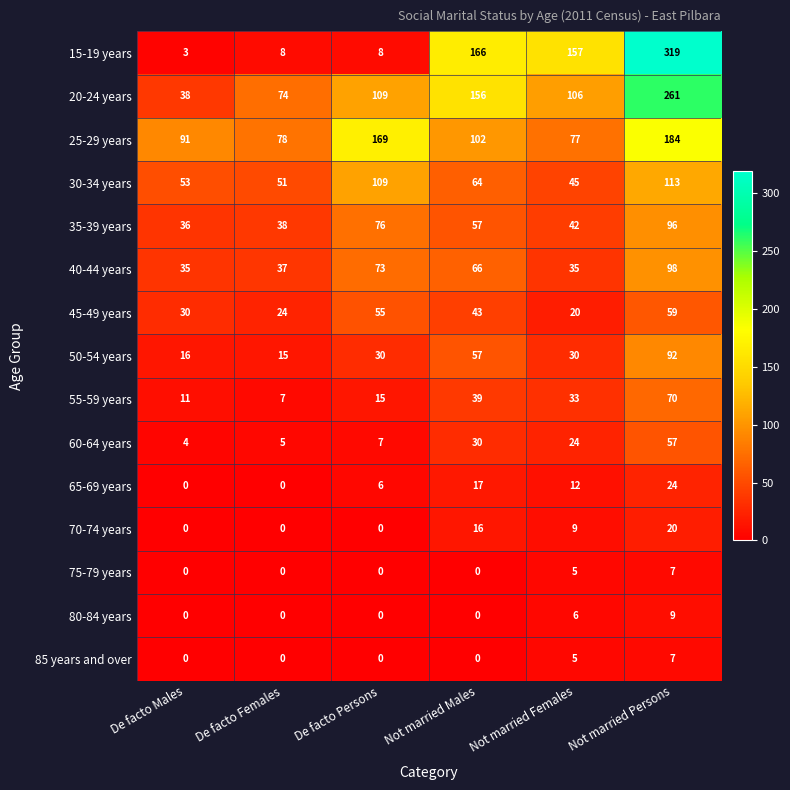

Which series has the largest total across all categories?

20-24 years